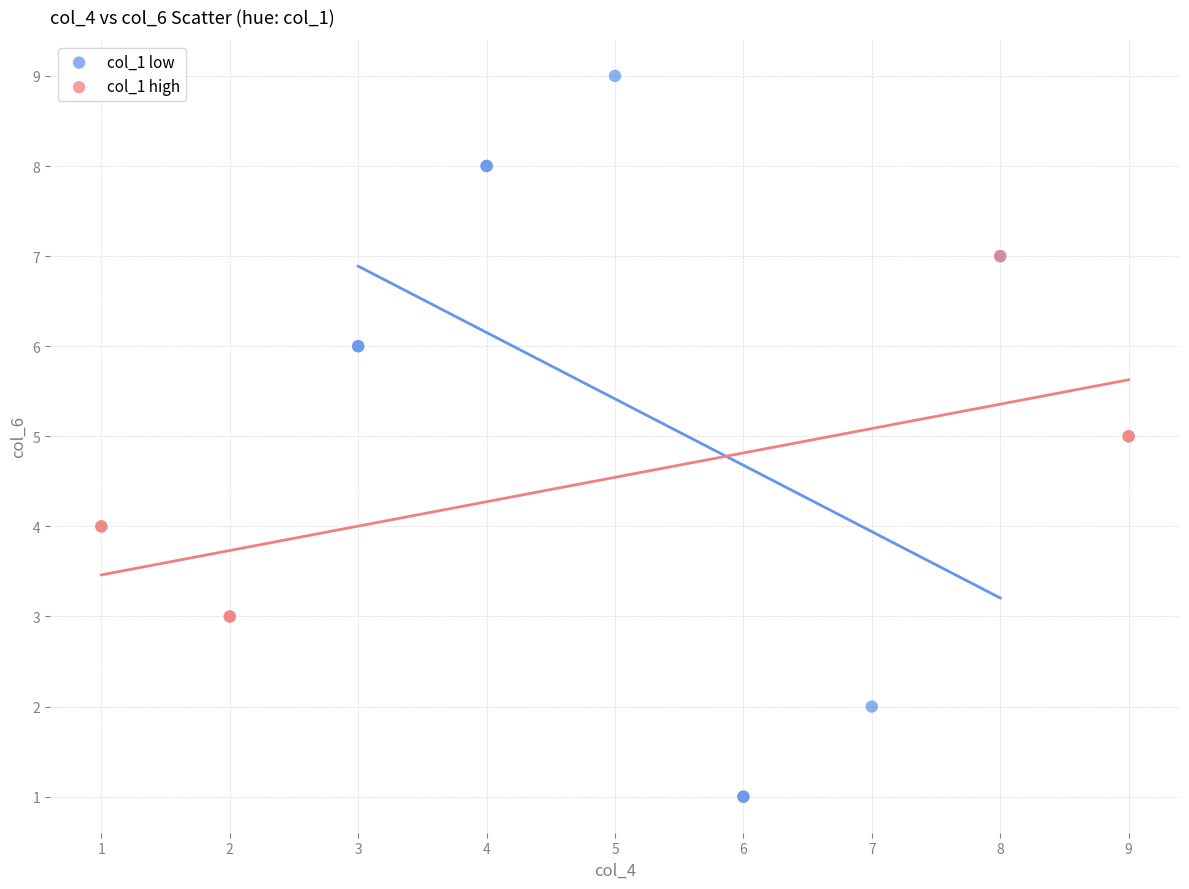

Which series reaches the maximum Y coordinate?

col_1 low